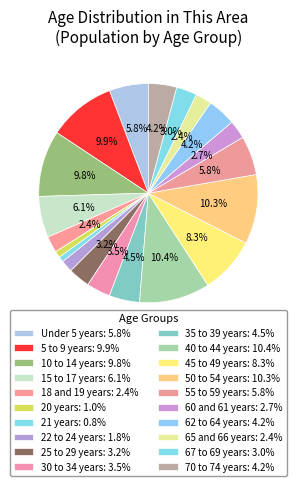

Approximately how many times larger is the value at 60 and 61 years compared to 21 years?

3.4